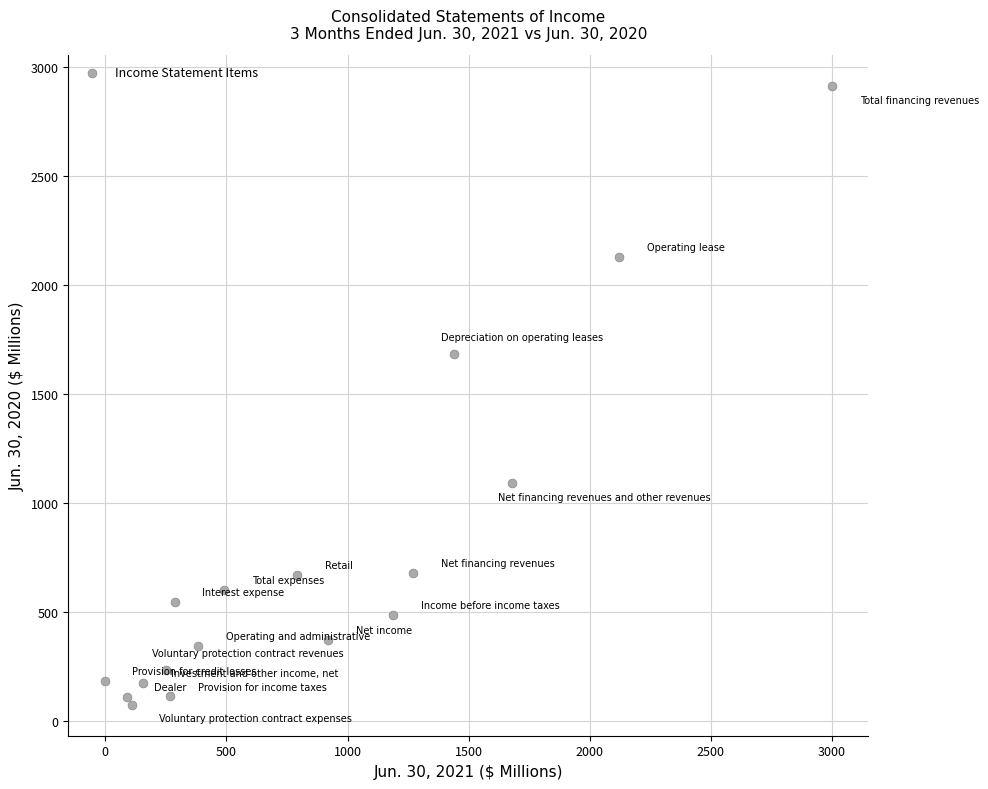

What is the range of Y values (max minus min)?

2837